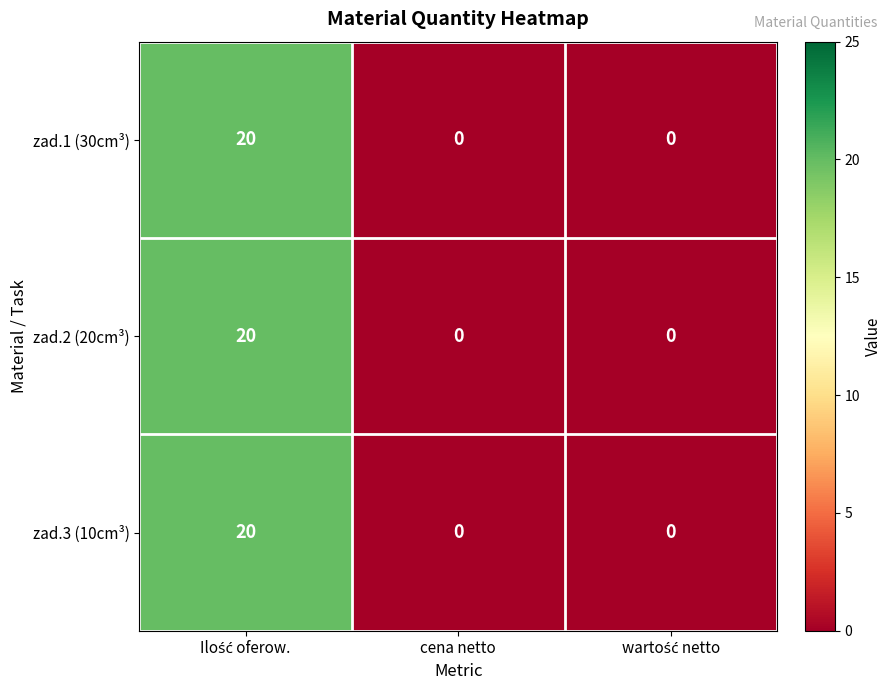

What is the average value of the zad.1 (30cm³) series?

7